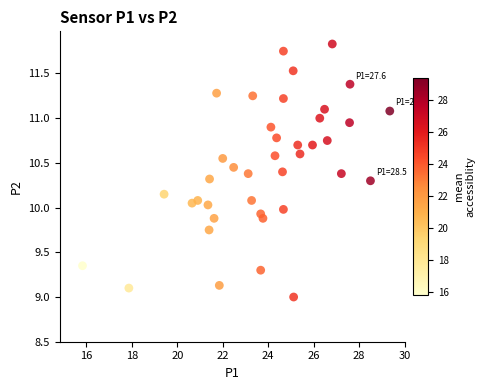

What is the range of Y values (max minus min)?

2.8